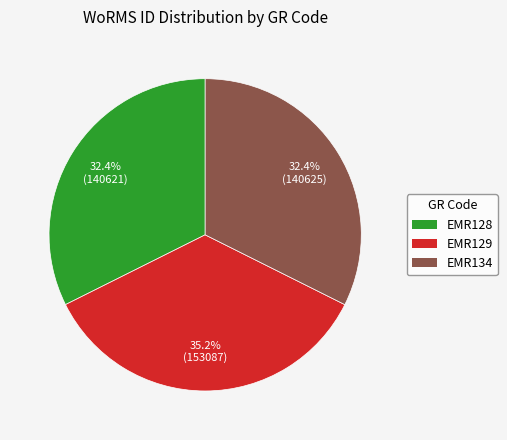

To the nearest percent, what is the combined percentage of EMR129 and EMR128?

68%